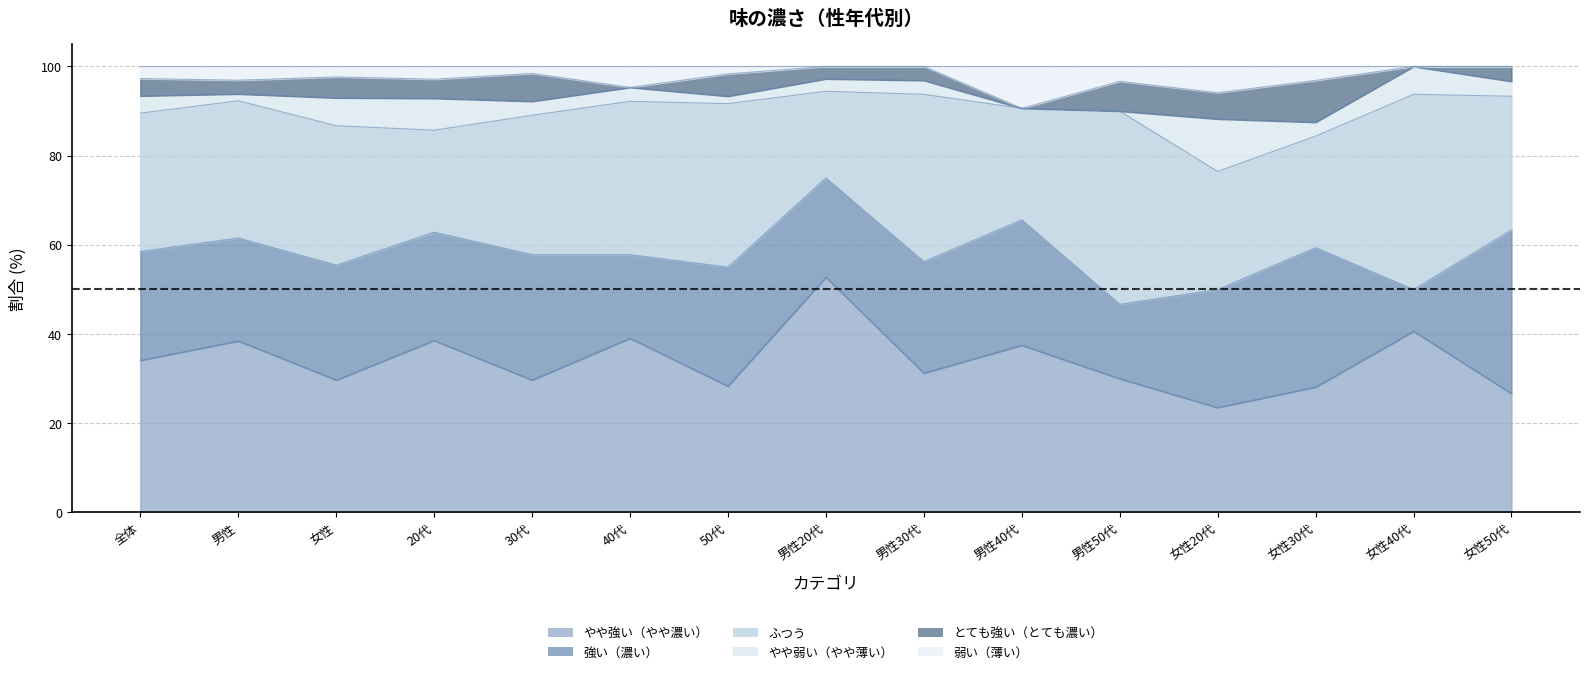

What is the label of the 11th point from the left?

男性50代